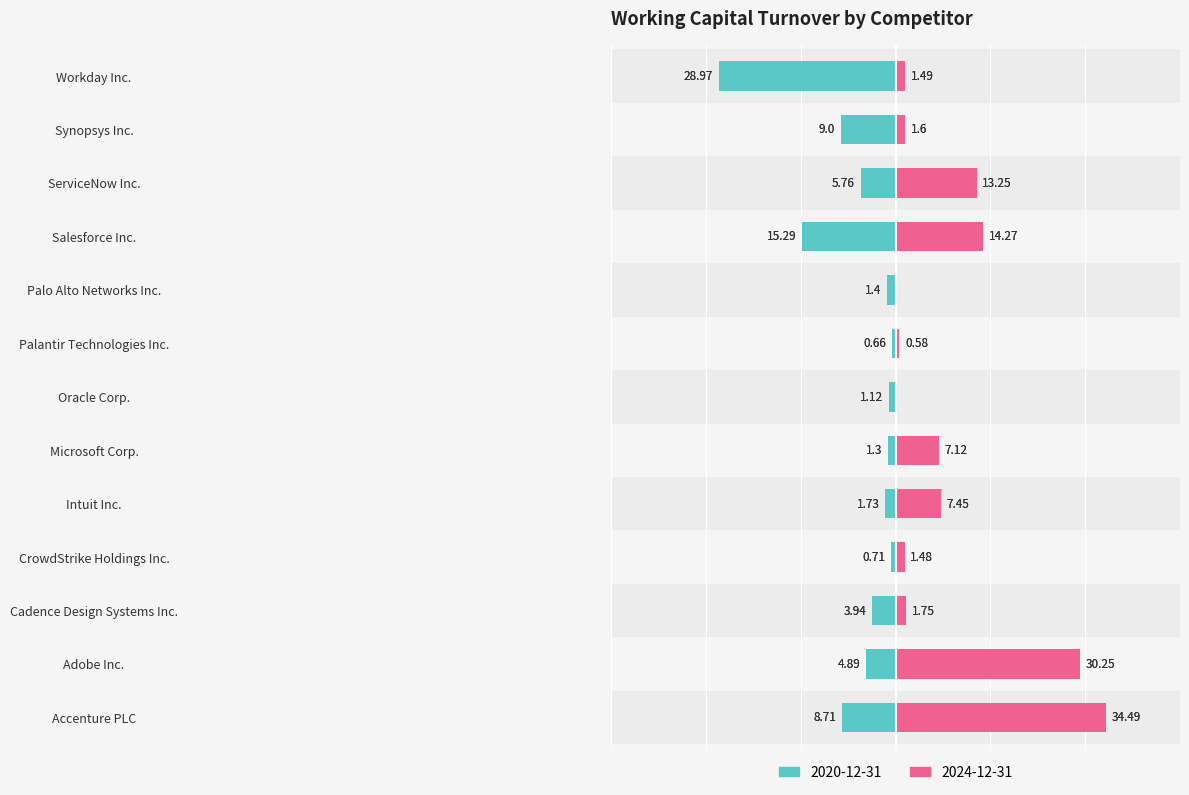

List the series in order of their peak value, lowest first.

2020-12-31, 2024-12-31